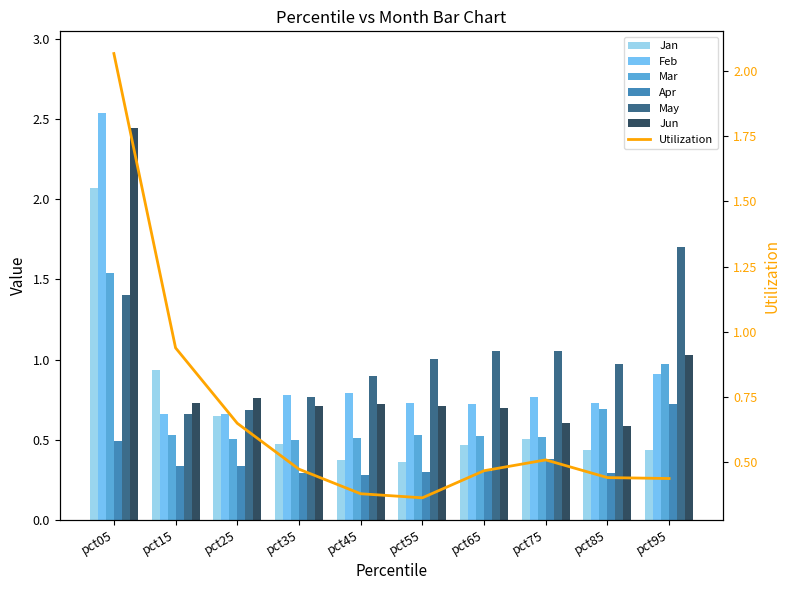

At which label does Apr reach its minimum?

pct45